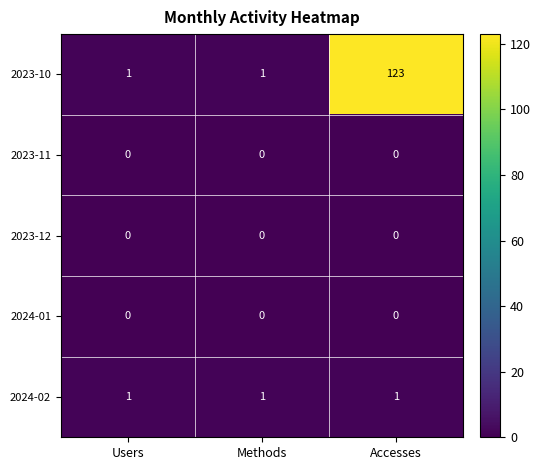

What is the highest value of the 2023-10 series?

123